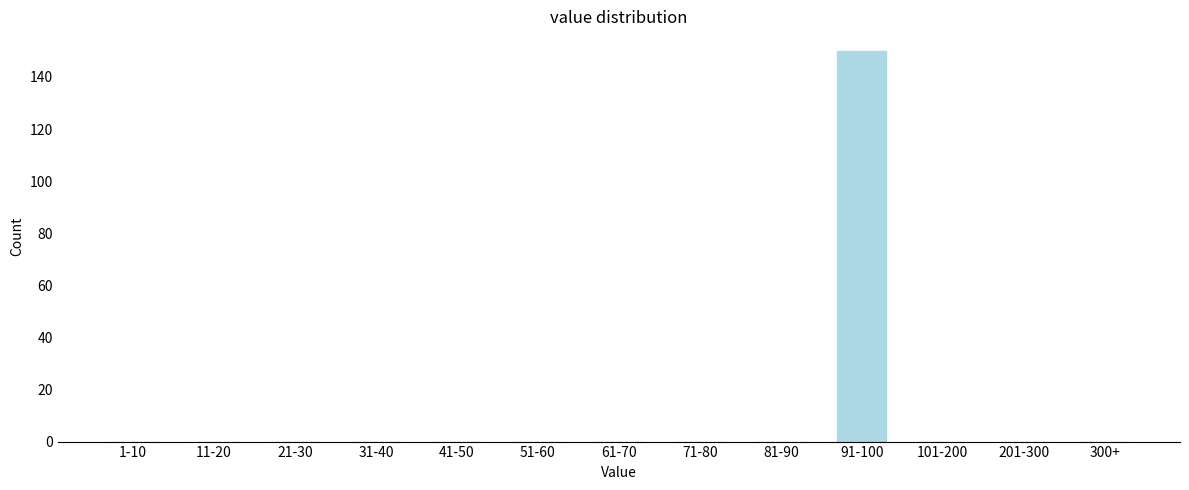

Reading left to right, what are all the values shown in this chart?

1-10=0	11-20=0	21-30=0	31-40=0	41-50=0	51-60=0	61-70=0	71-80=0	81-90=0	91-100=150	101-200=0	201-300=0	300+=0